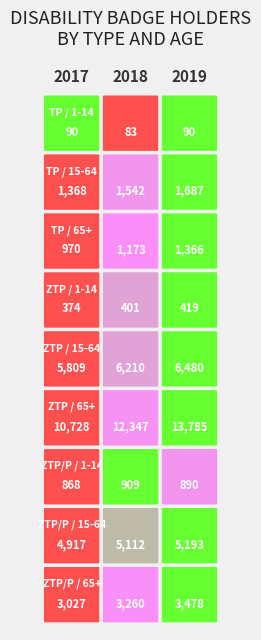

Rank the categories by ZTP/P / 65+ value from highest to lowest.

2, 1, 0